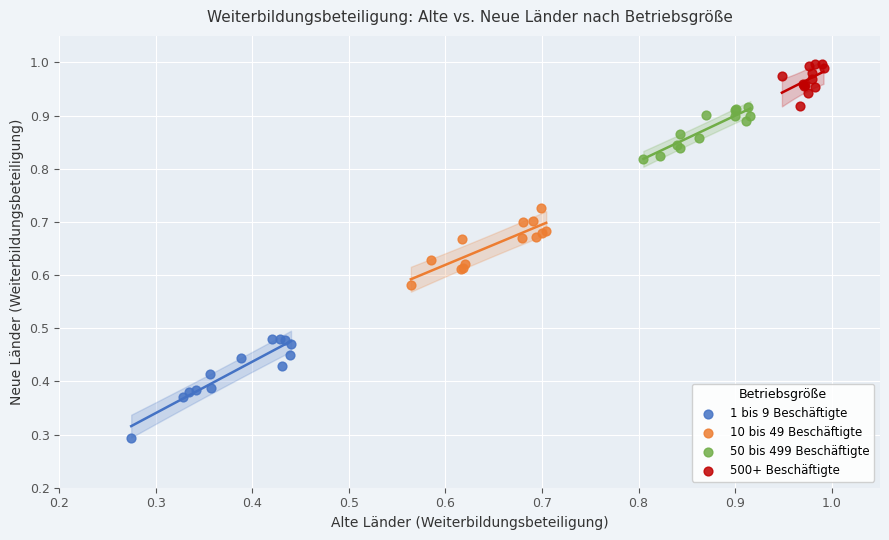

What are all the series names shown in the legend?

1 bis 9 Beschäftigte, 10 bis 49 Beschäftigte, 50 bis 499 Beschäftigte, 500+ Beschäftigte